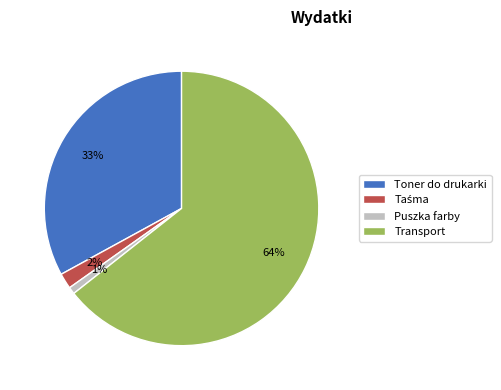

How many segments does this pie chart have?

4